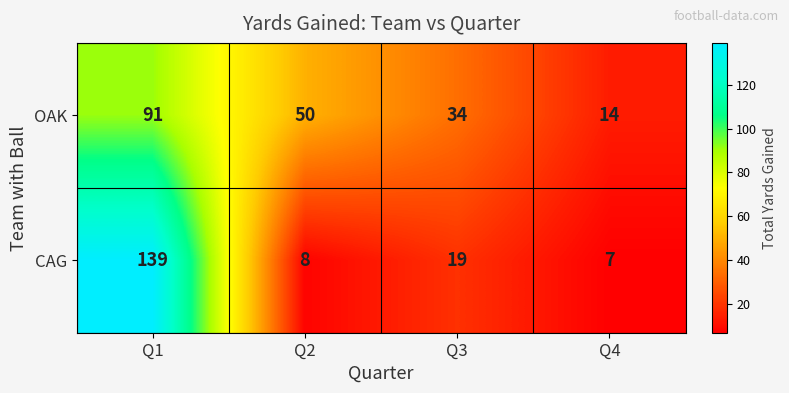

What is the minimum value shown in the chart?

7